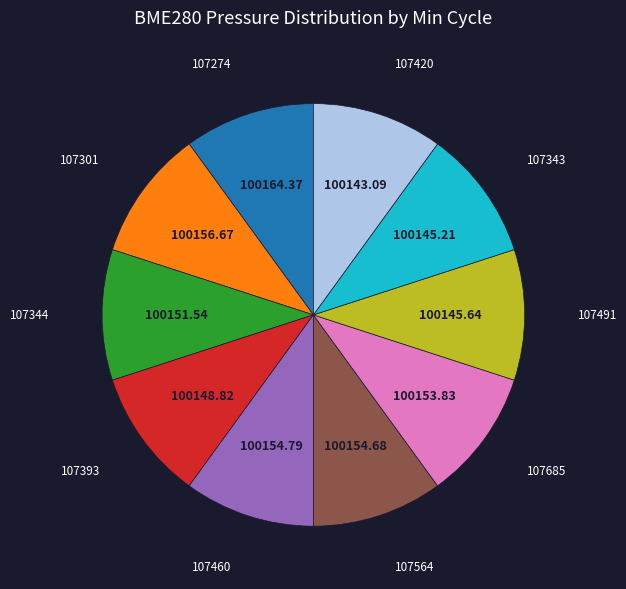

Is there any slice that represents more than half of the pie?

No